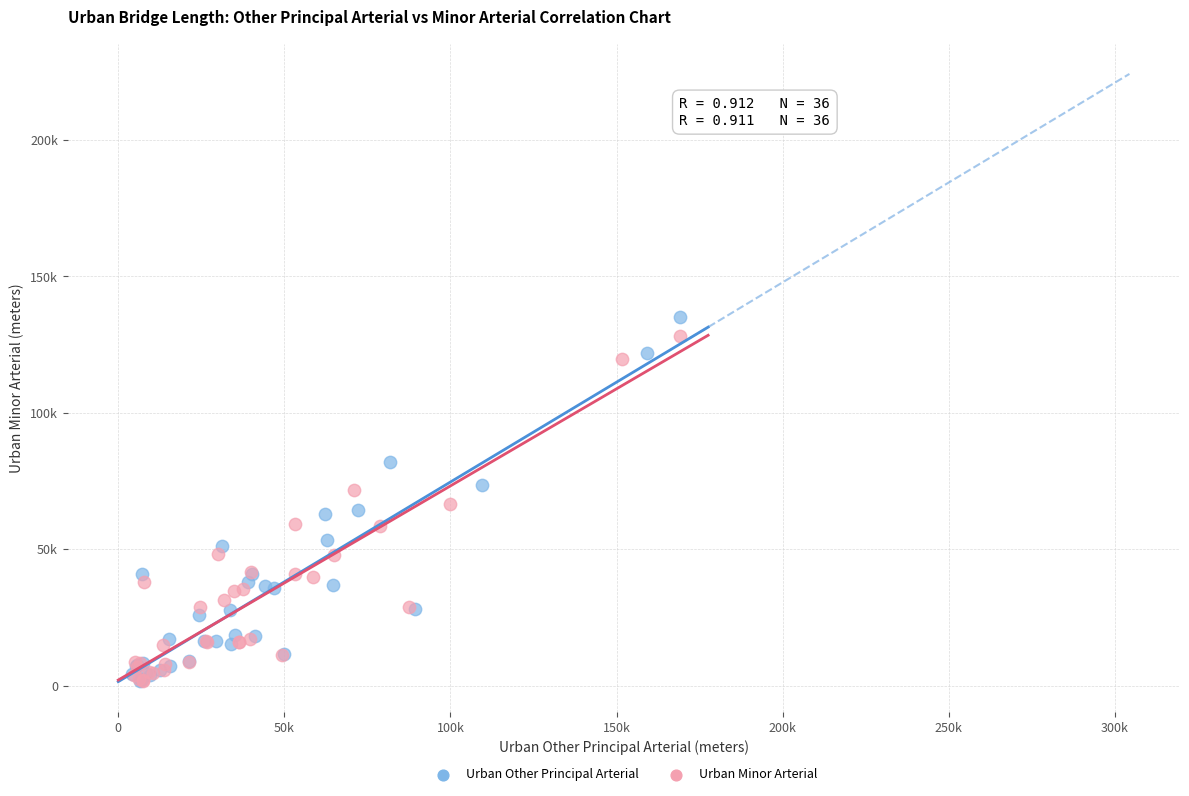

What are all the series names shown in the legend?

Urban Other Principal Arterial, Urban Minor Arterial